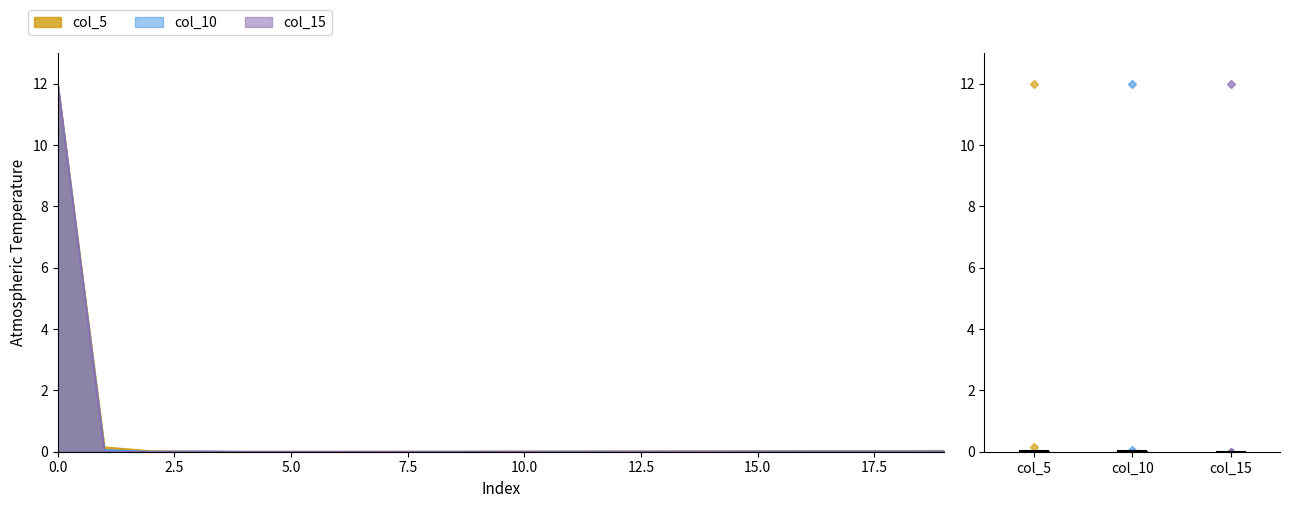

Reading right to left, what are all the values shown in this chart?

col_5: 19=0.0	18=0.0	17=0.0	16=0.0	15=0.0	14=0.0	13=0.0	12=0.0	11=0.0	10=0.0	9=0.0	8=0.0	7=0.0	6=0.0	5=0.0	4=0.0	3=0.0	2=0.0	1=0.1	0=12.0
col_10: 19=0.0	18=0.0	17=0.0	16=0.0	15=0.0	14=0.0	13=0.0	12=0.0	11=0.0	10=0.0	9=0.0	8=0.0	7=0.0	6=0.0	5=0.0	4=0.0	3=0.0	2=0.0	1=0.1	0=12.0
col_15: 19=0.0	18=0.0	17=0.0	16=0.0	15=0.0	14=0.0	13=0.0	12=0.0	11=0.0	10=0.0	9=0.0	8=0.0	7=0.0	6=0.0	5=0.0	4=0.0	3=0.0	2=0.0	1=0.0	0=12.0